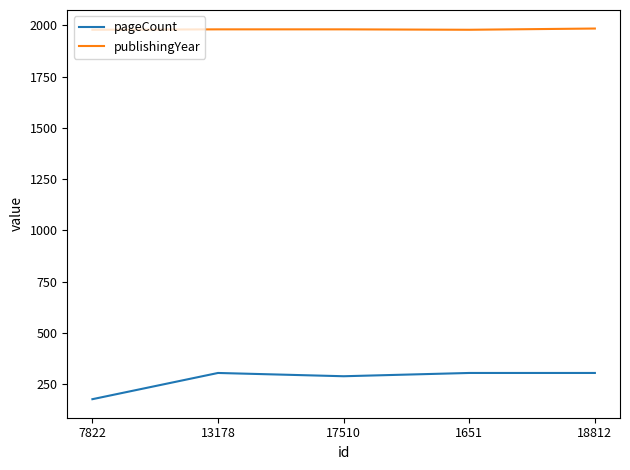

What is the minimum value for pageCount?

176